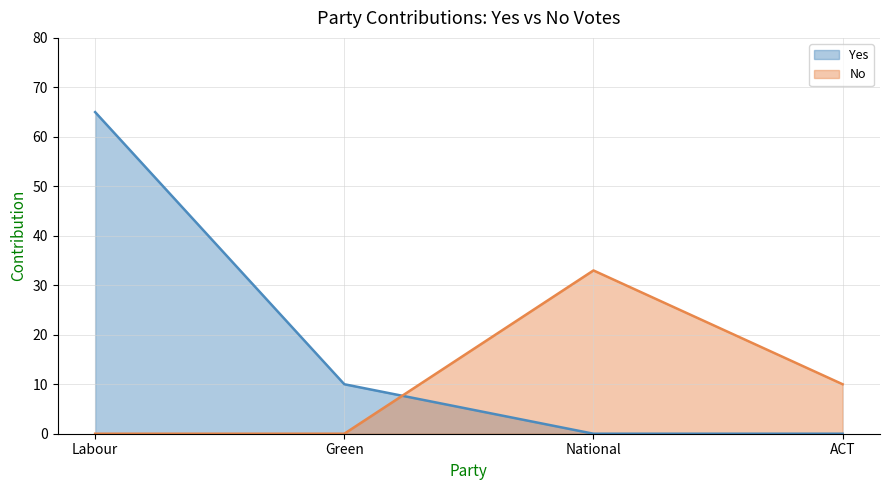

What is the average value of the Yes series?

19